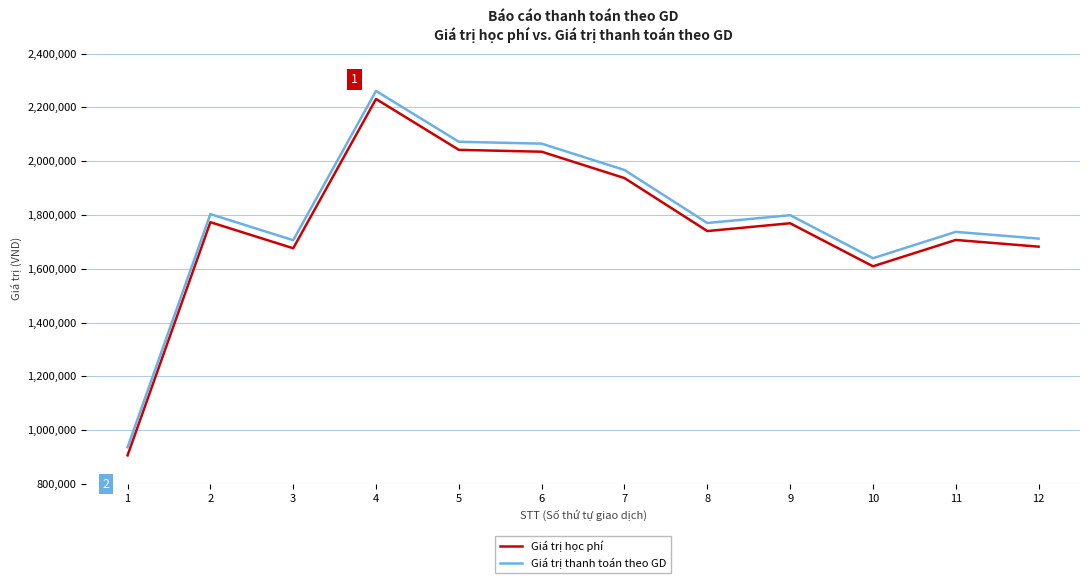

True or false: Giá trị thanh toán theo GD and Giá trị học phí cross at least once.

False